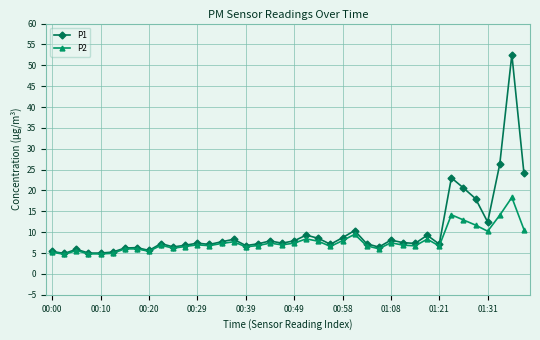

What is the difference between the maximum and minimum values in the P1 series?

47.7